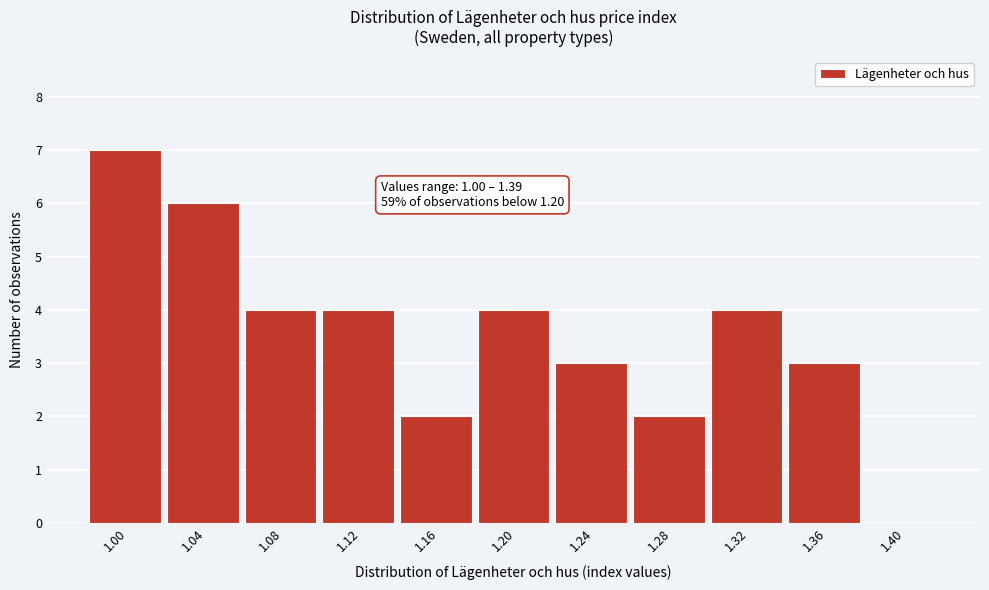

Reading left to right, what are all the values shown in this chart?

1.00=7	1.04=6	1.08=4	1.12=4	1.16=2	1.20=4	1.24=3	1.28=2	1.32=4	1.36=3	1.40=0